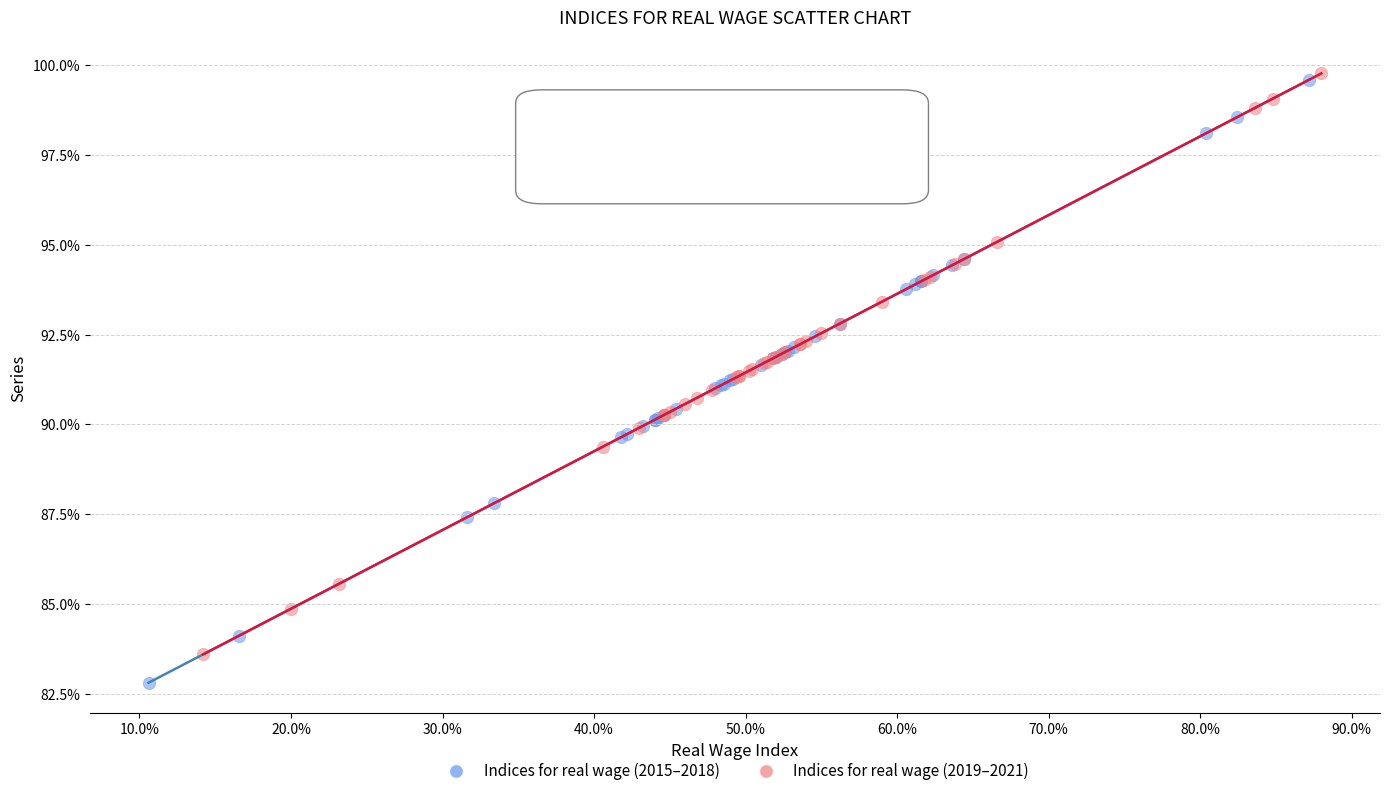

What are all the series names shown in the legend?

Indices for real wage (2015–2018), Indices for real wage (2019–2021)